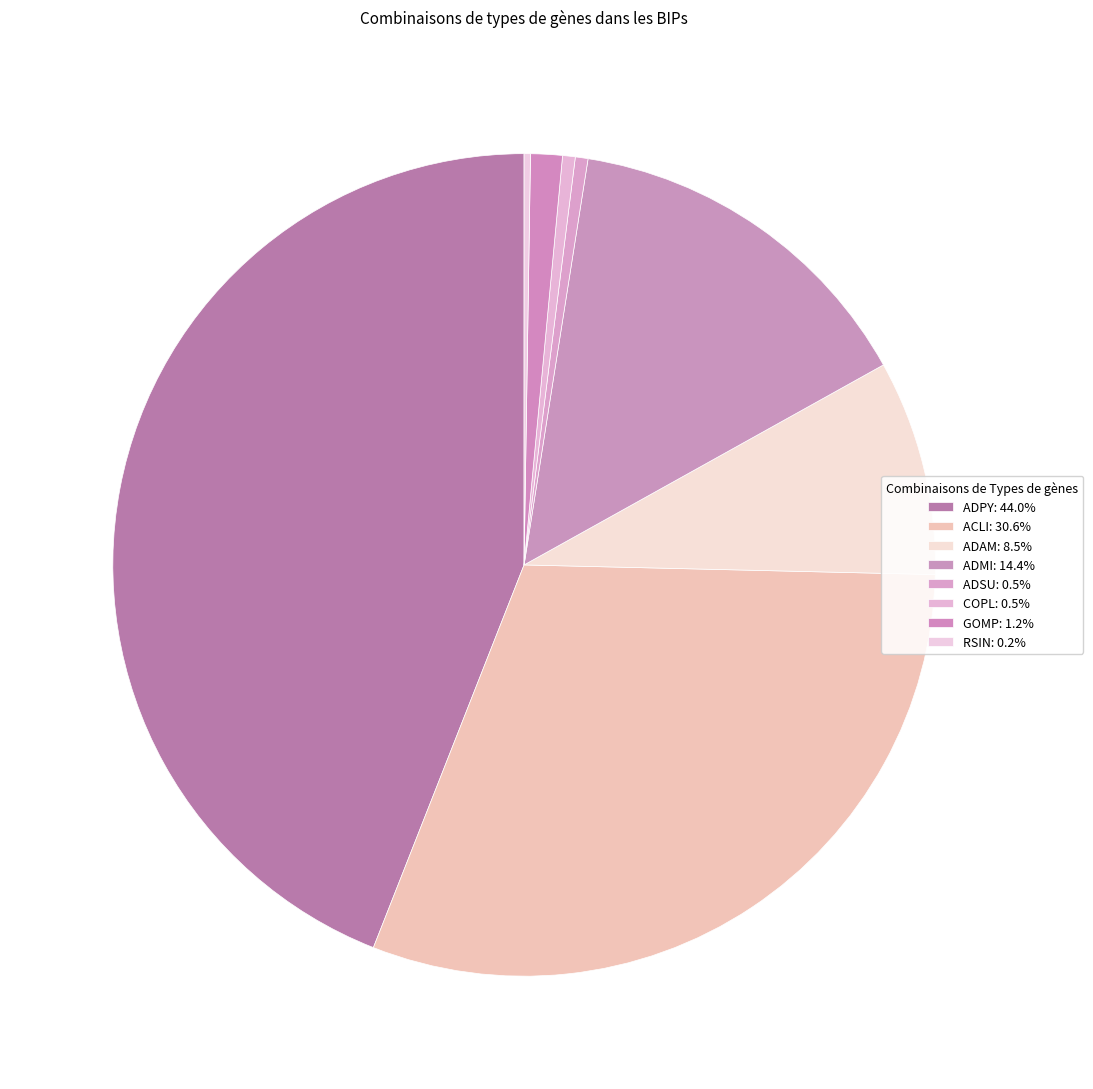

What is the change in value from ACLI to COPL?

-121